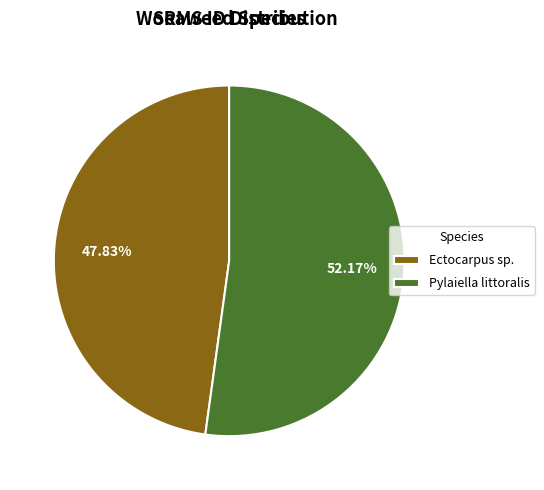

Does Ectocarpus sp. account for over 50% of the chart?

No